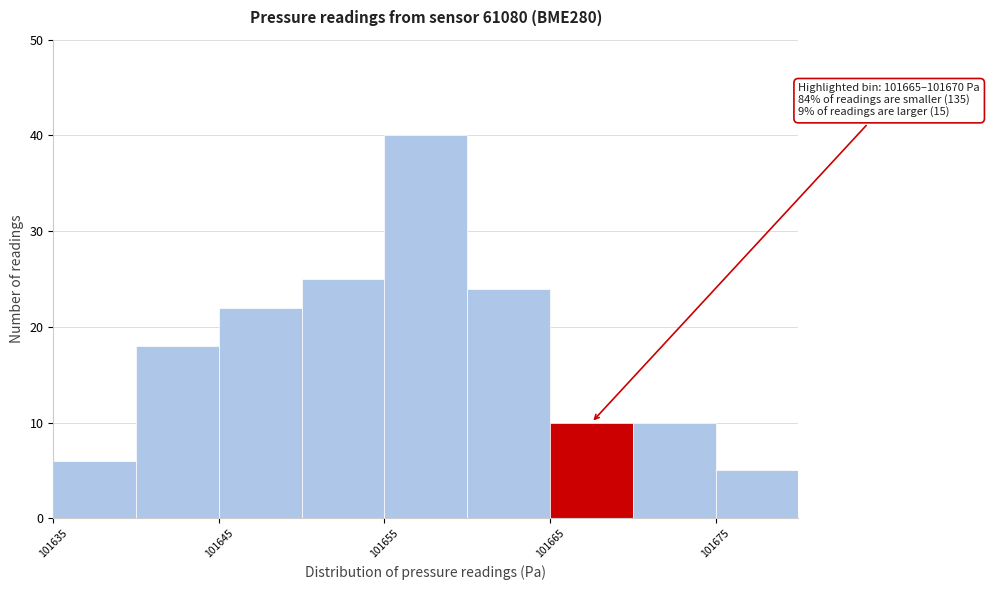

Which range on the x-axis has the tallest bar?

101655 to 101660